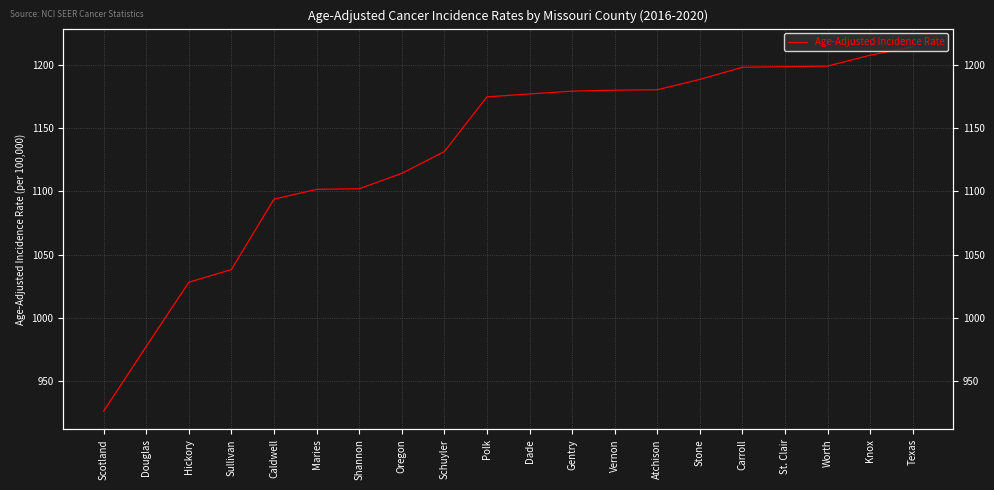

How many data points are above 1176?

10